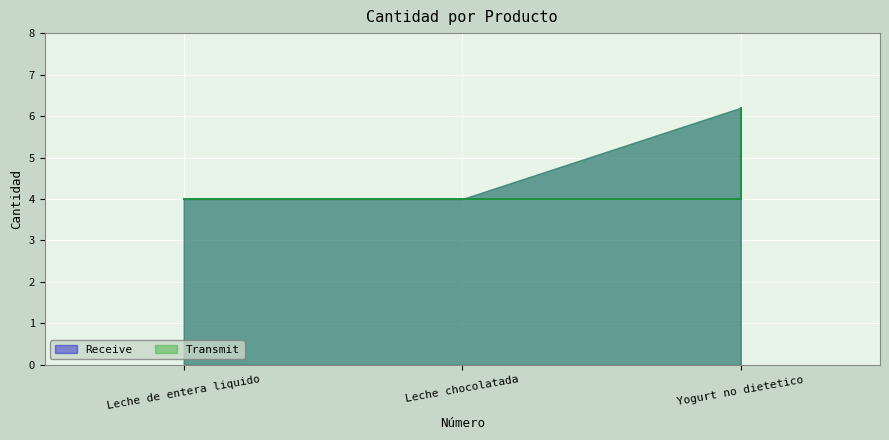

Rank the series by their maximum value, from highest to lowest.

Receive, Transmit